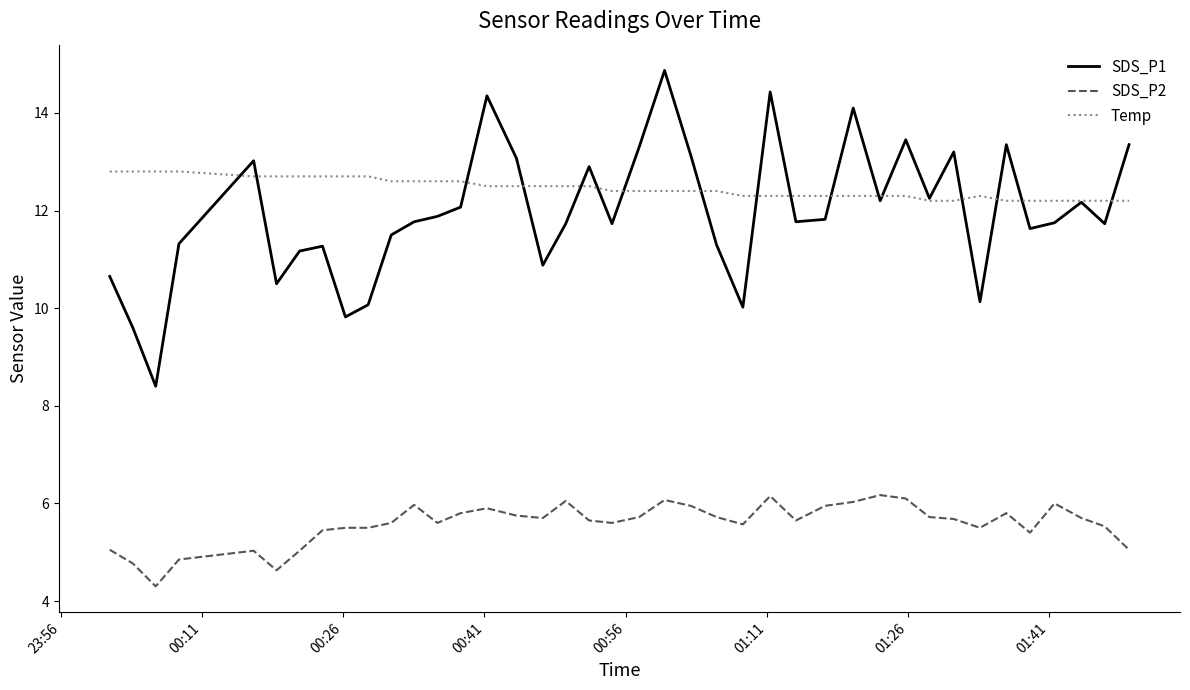

Which series has the largest total across all categories?

Temp